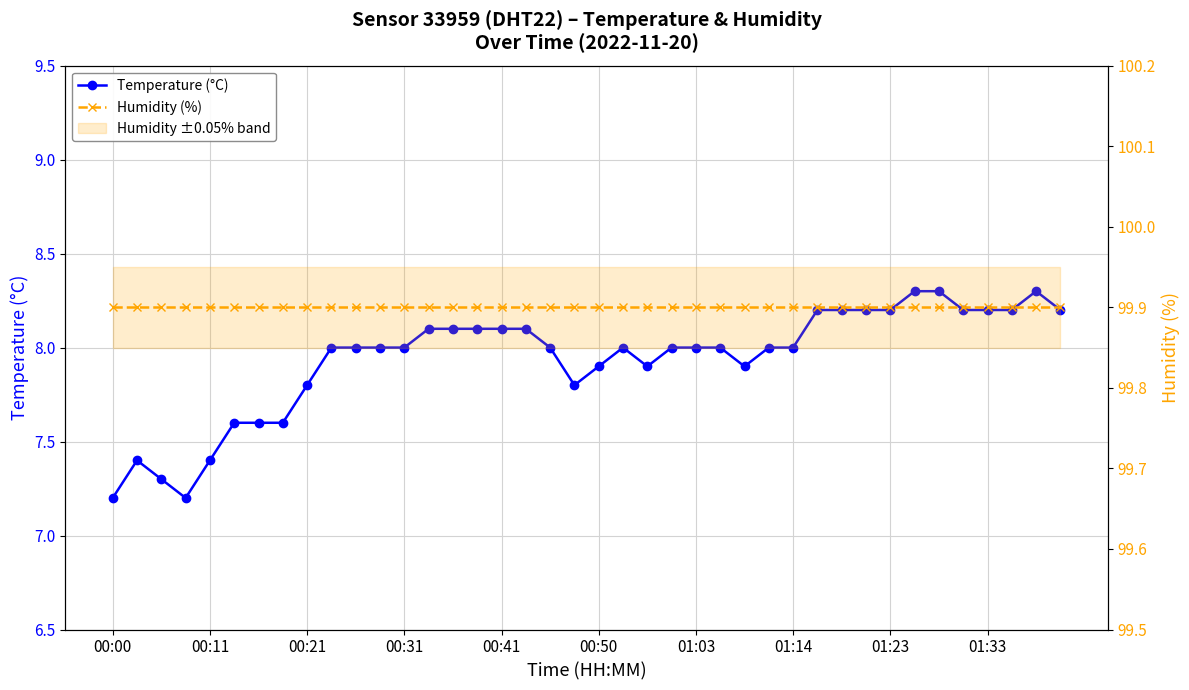

Rank the series by their average value, from lowest to highest.

Temperature (°C), Humidity (%)